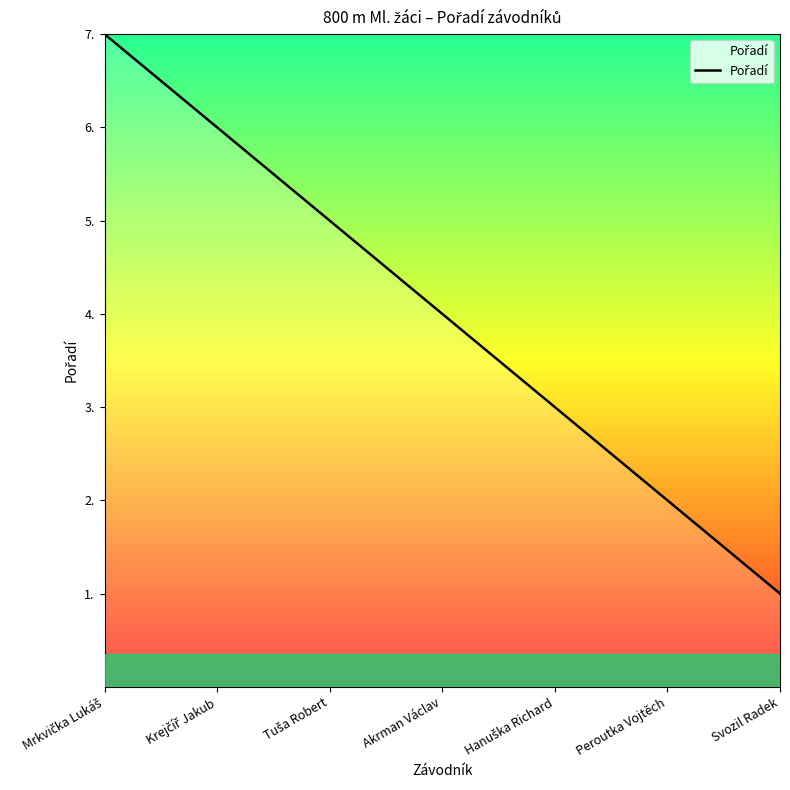

What is the average value?

4